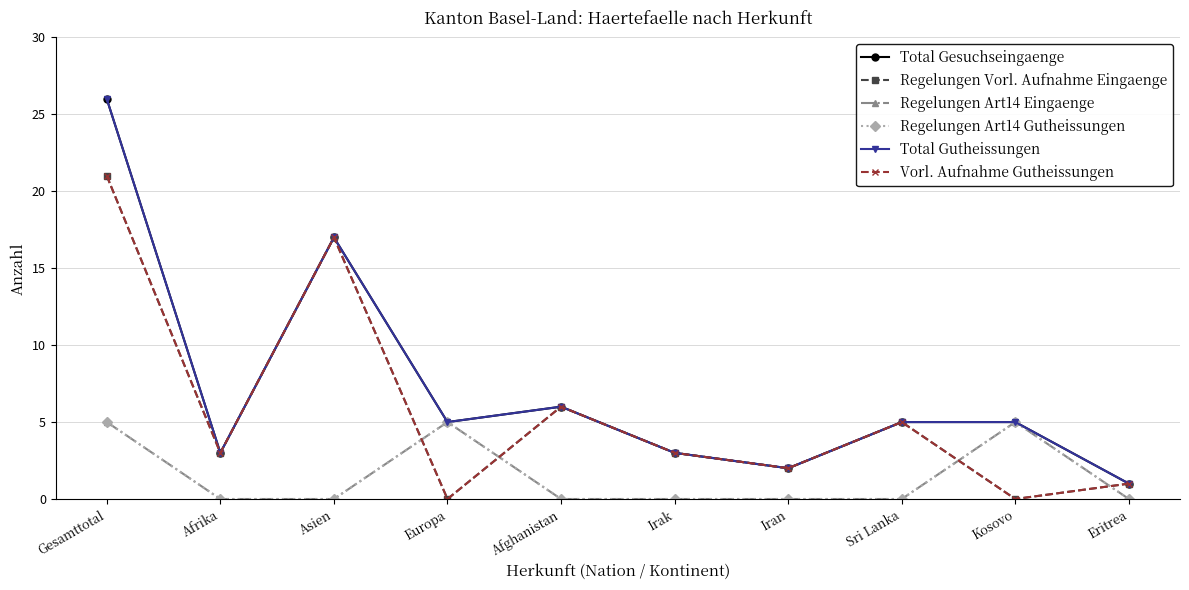

True or false: Total Gutheissungen and Regelungen Art14 Gutheissungen intersect in this chart.

False